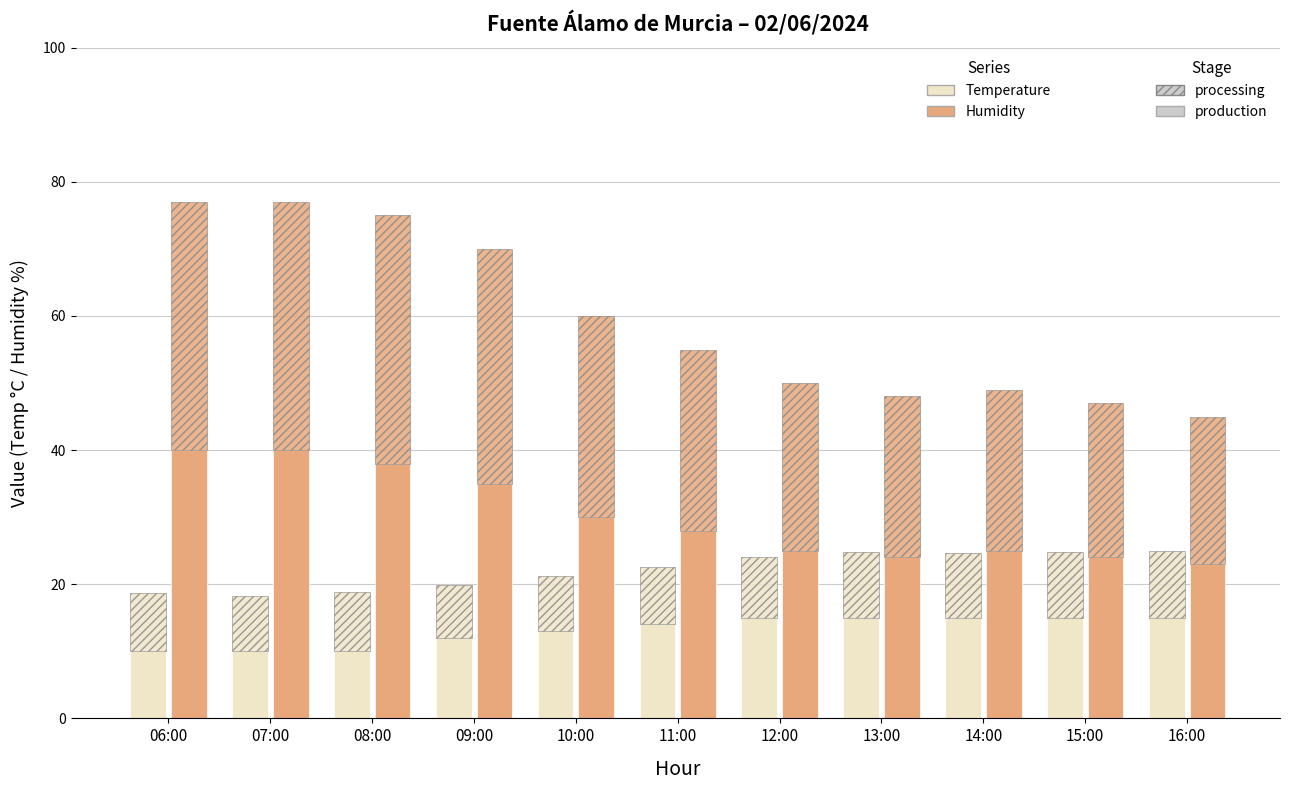

What is the difference between the highest and lowest values at 07:00?

30